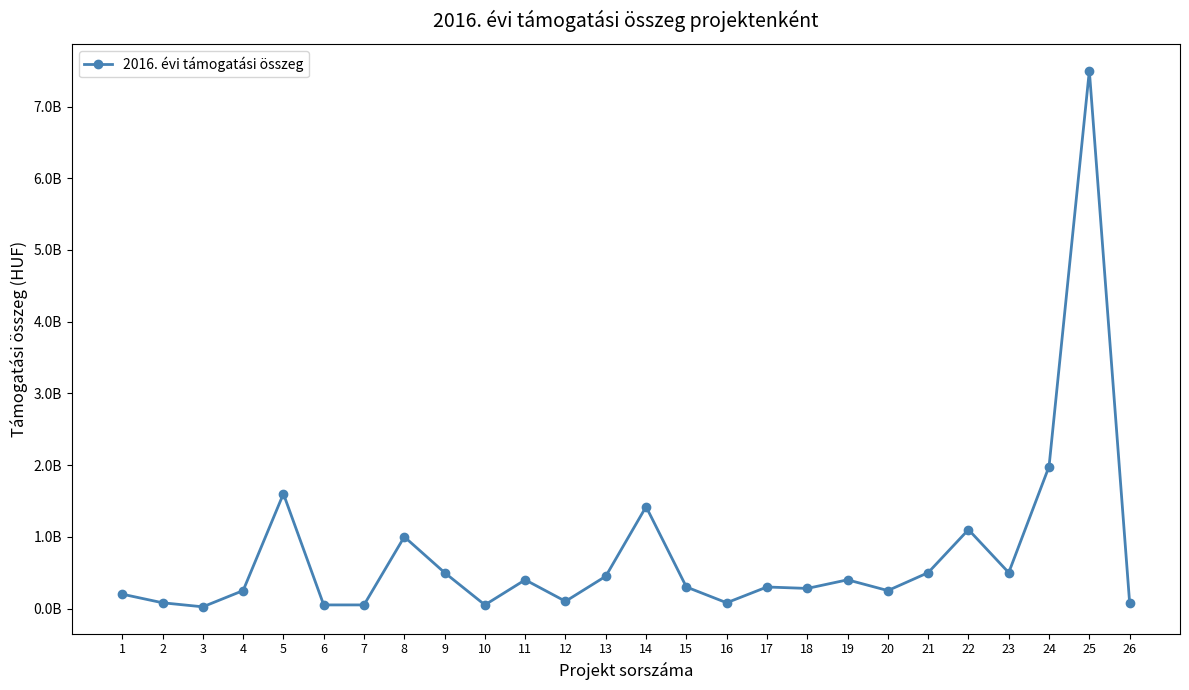

Is this an area chart (filled region under the line)?

No